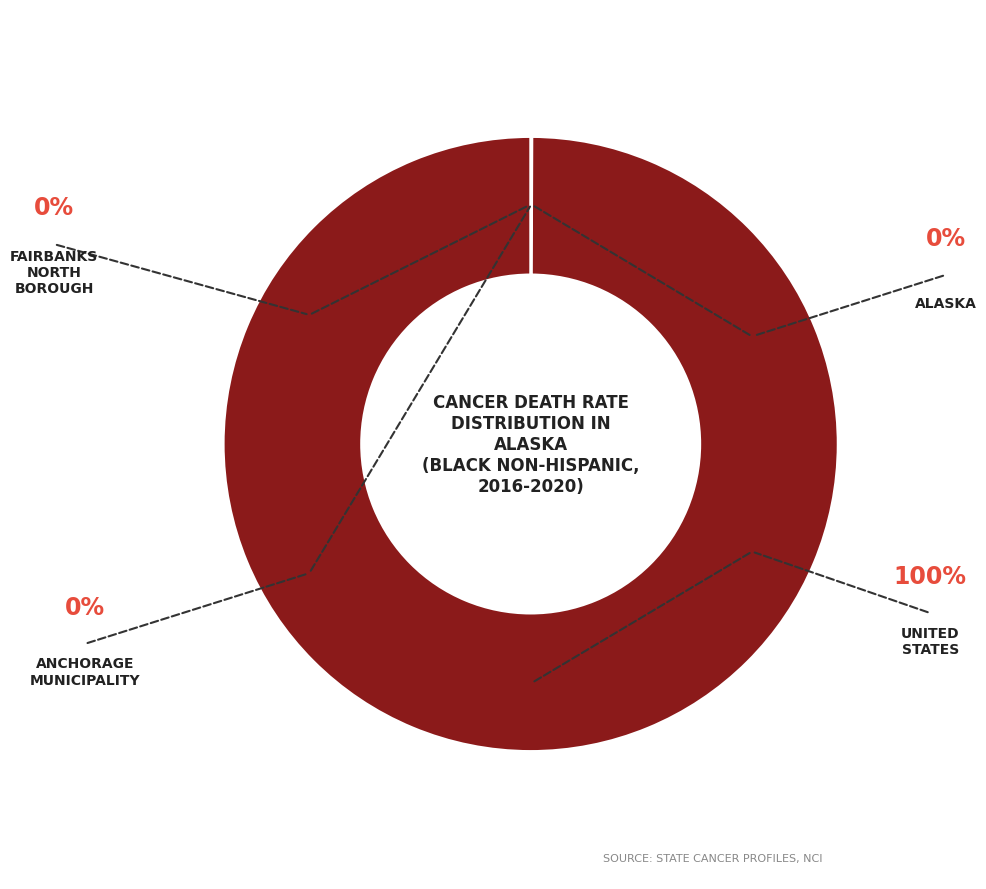

Rank the categories by value from lowest to highest.

Fairbanks North Borough, Anchorage Municipality, Alaska, United States